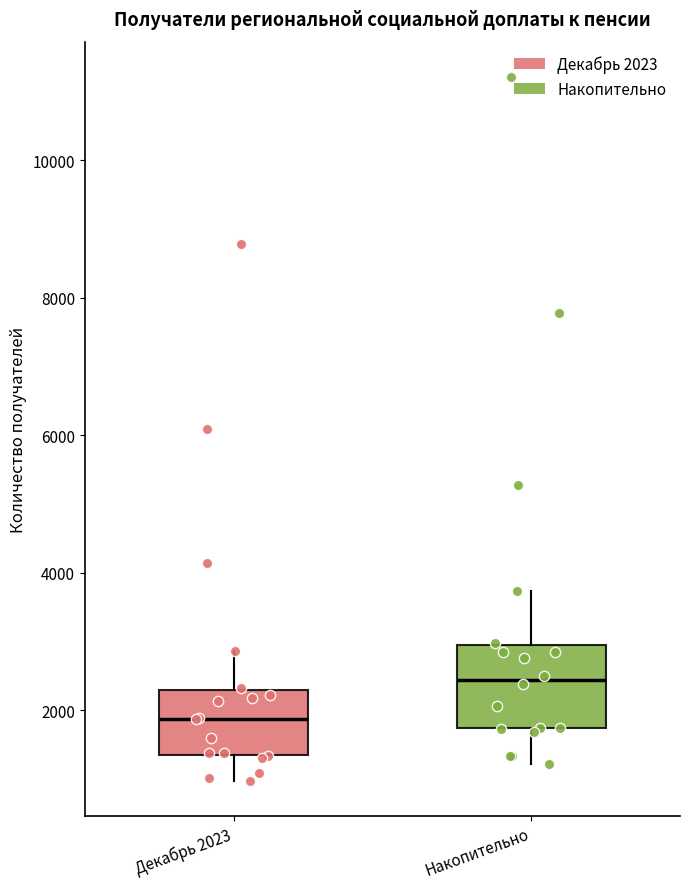

Reading left to right, transcribe this box plot: for each box, give where its median line is, the range the box spans, and where its two whiskers end, as read against the y-axis. The values are not printed on the chart, so give them approximately, as read against the axis.

Декабрь 2023: median 1800, box 1400 to 2200, whiskers 1000 to 2800
Накопительно: median 2400, box 1800 to 3000, whiskers 1200 to 3800